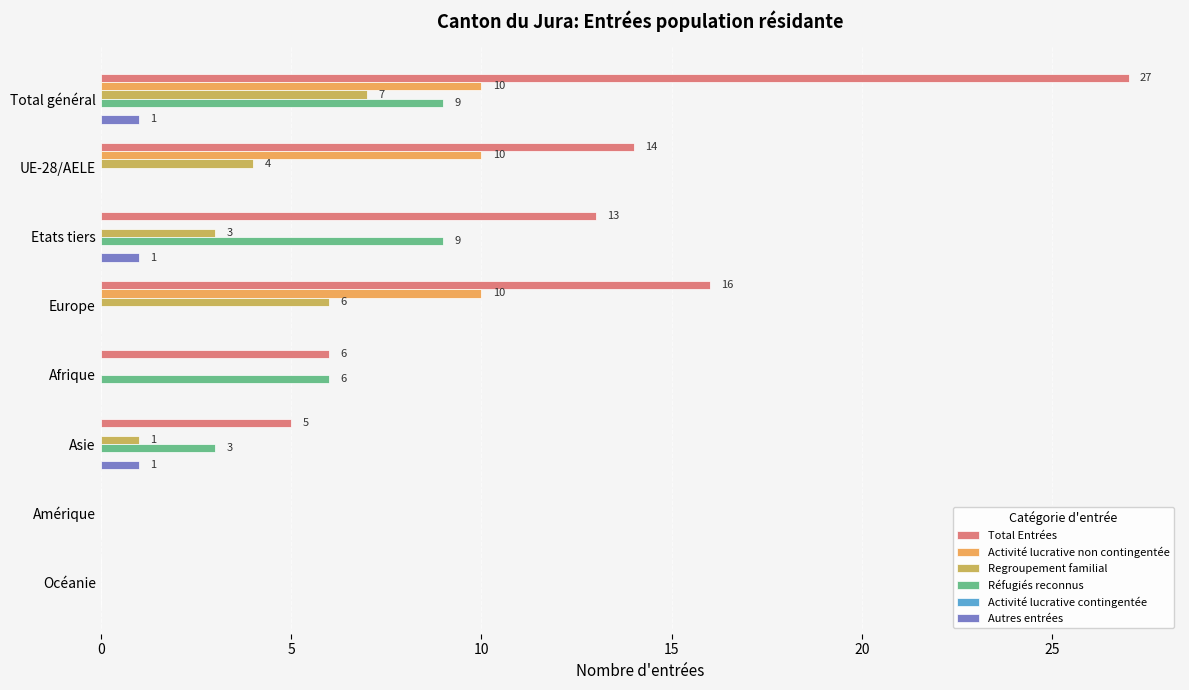

Which label corresponds to the largest value in the chart?

Total général